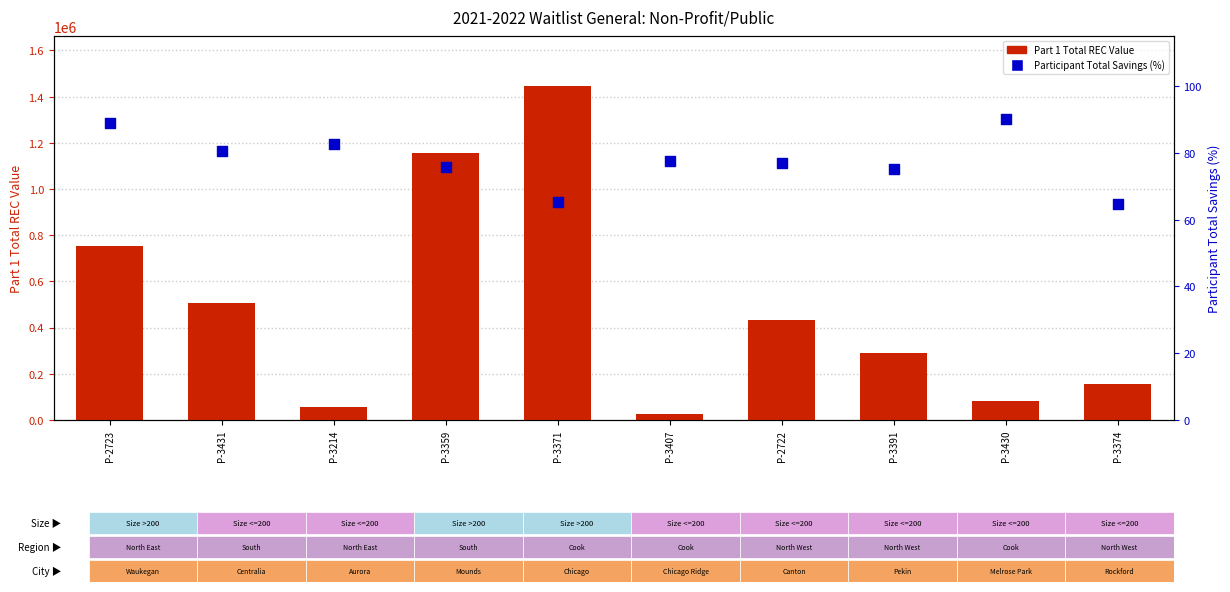

What are all the series names shown in the legend?

Part 1 Total REC Value, Participant Total Savings (%)